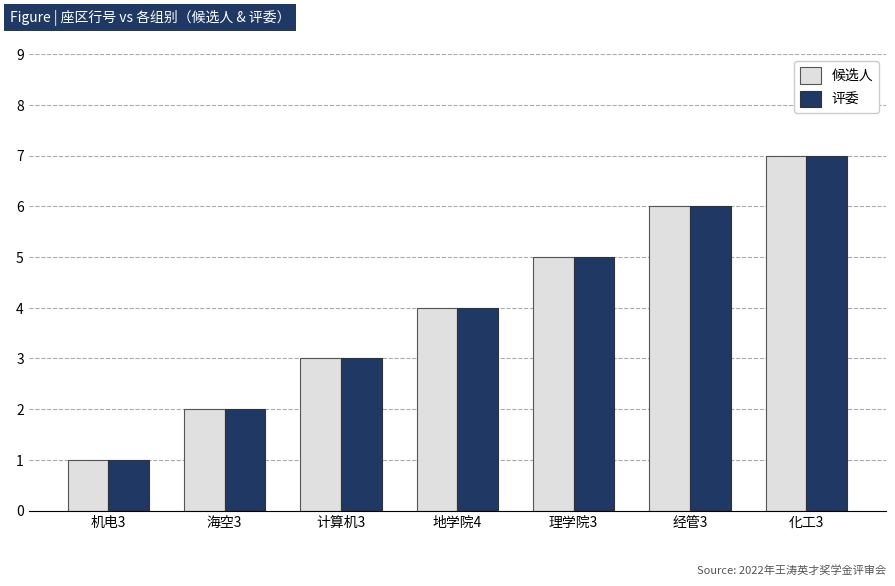

How many data points in 候选人 are less than 4?

3